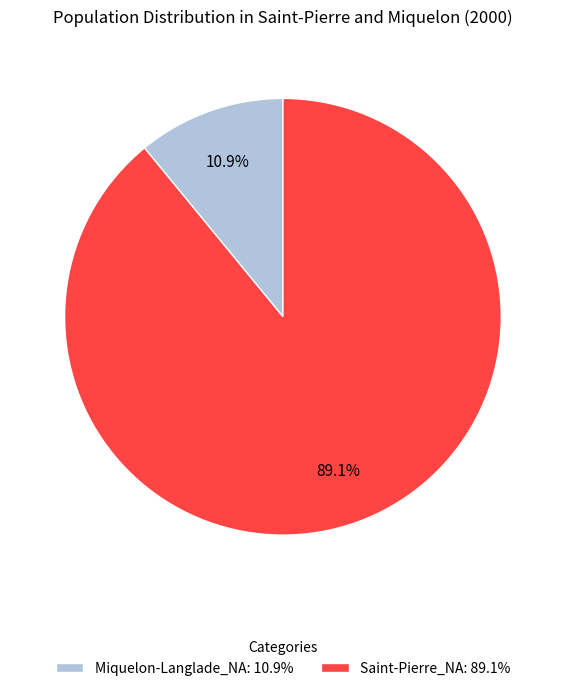

What percentage is the Saint-Pierre_NA slice, to the nearest percent?

89%